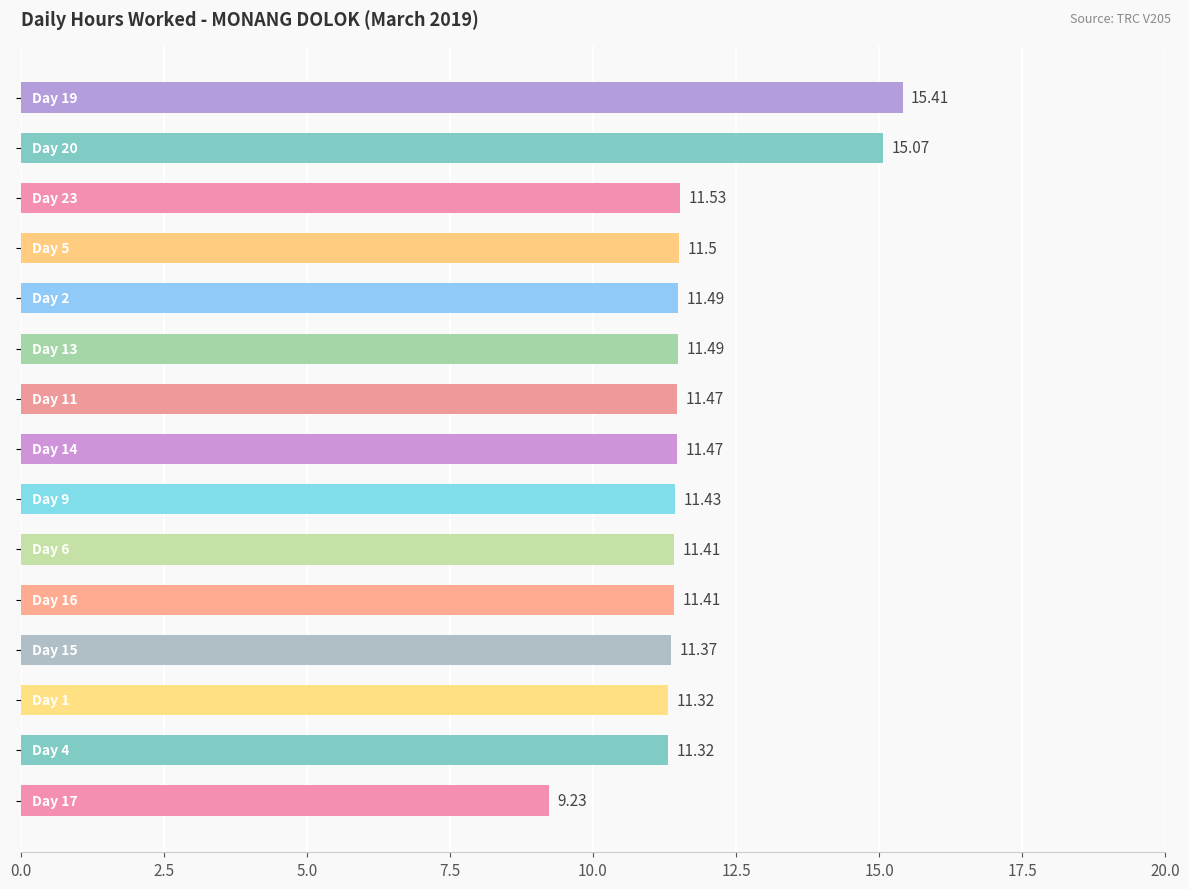

What is the difference between the maximum and minimum values?

6.2